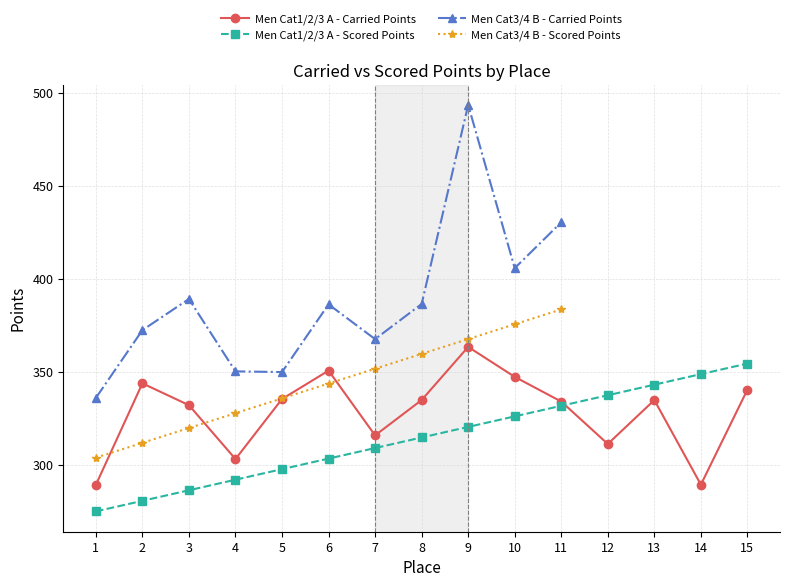

True or false: Men Cat1/2/3 A - Scored Points has a value of 303.5 at 6.

True